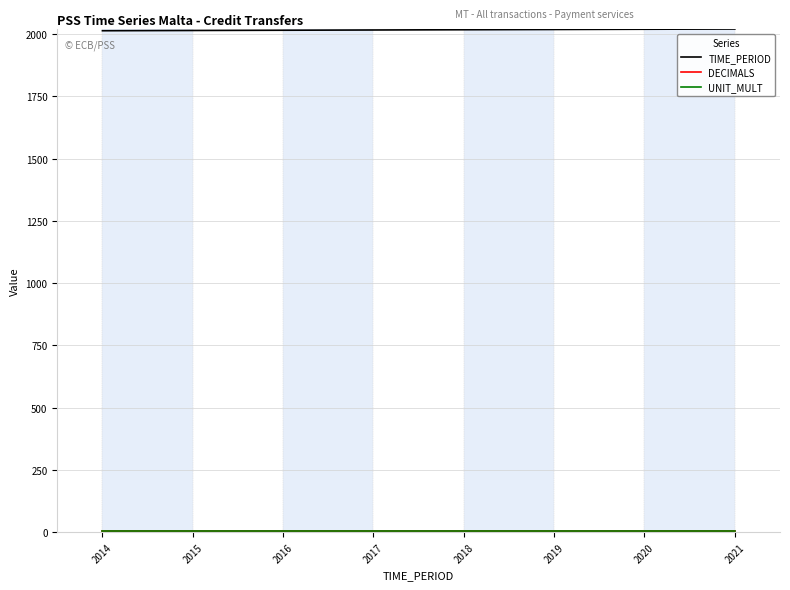

Does the chart display data point markers on the line(s)?

No